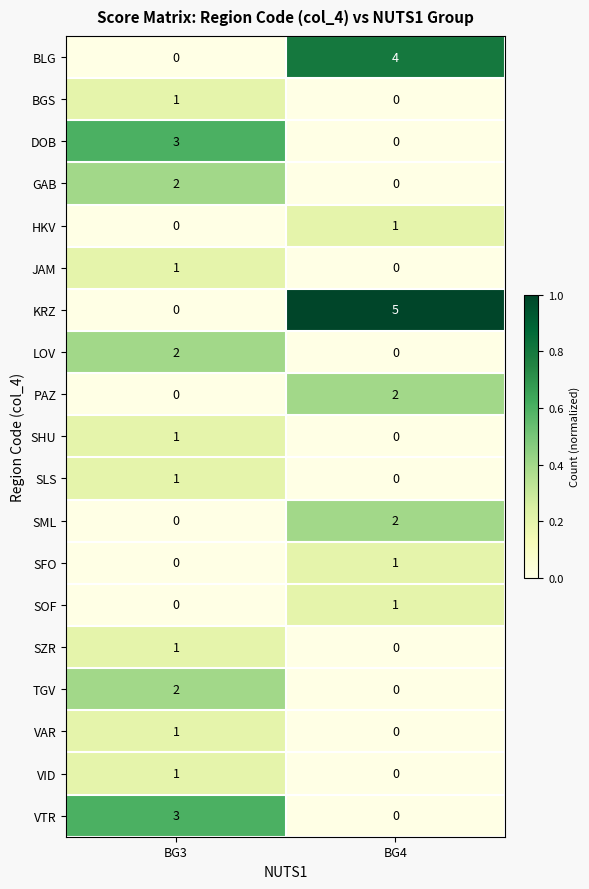

The GAB series shows 2 at BG3. True or false?

True